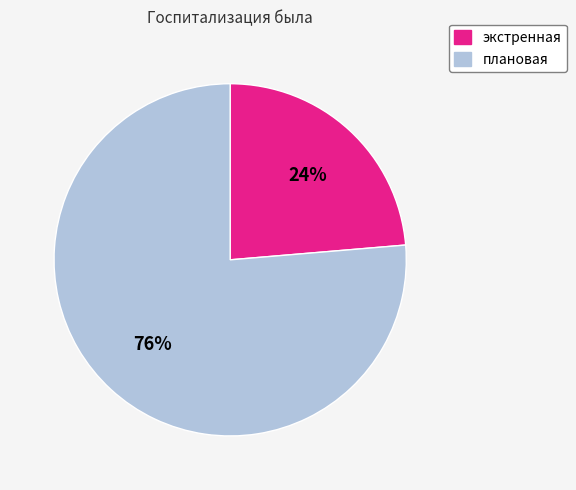

Do экстренная and плановая together represent more than half of the pie?

Yes